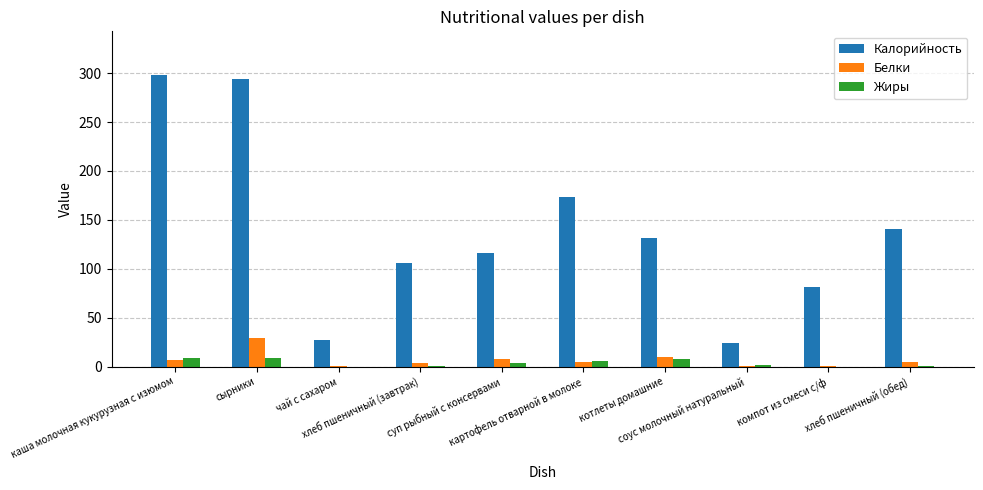

Which series has the largest range (max minus min)?

Калорийность